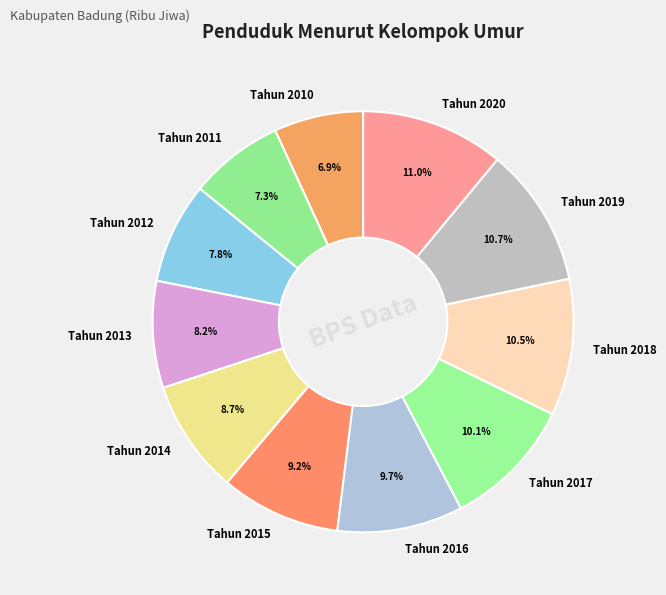

Count the number of slices in the pie.

11